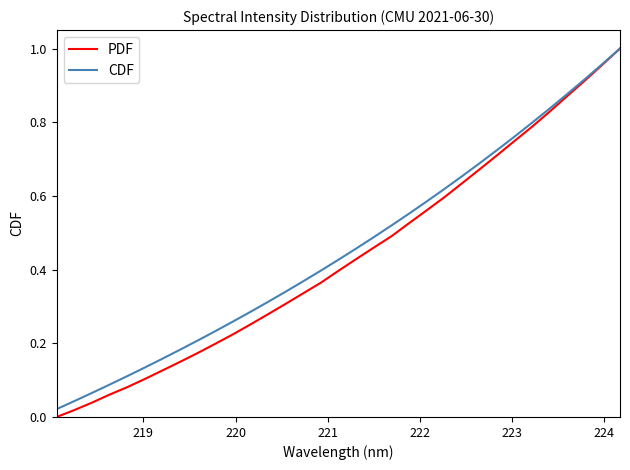

What are all the series names shown in the legend?

PDF, CDF